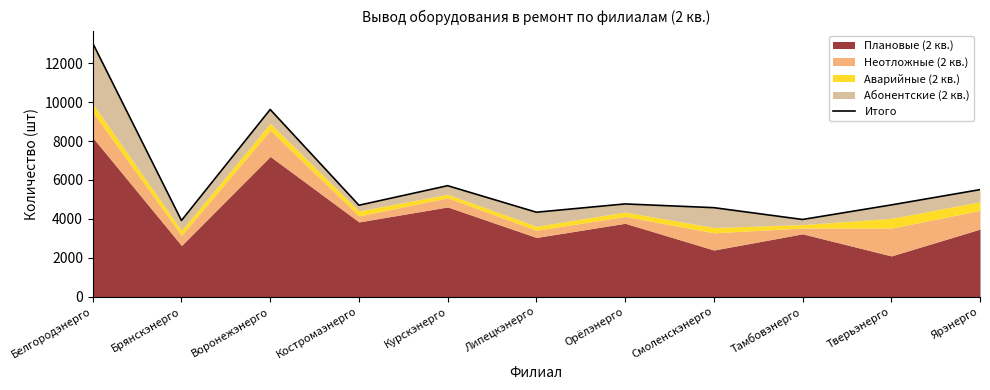

Rank the categories by value from lowest to highest.

Брянскэнерго, Тамбовэнерго, Липецкэнерго, Смоленскэнерго, Костромаэнерго, Тверьэнерго, Орёлэнерго, Ярэнерго, Курскэнерго, Воронежэнерго, Белгородэнерго